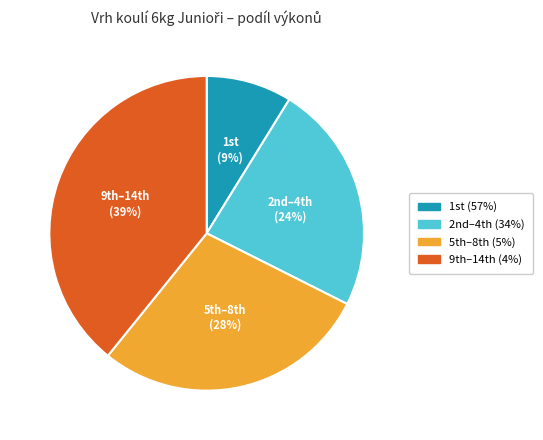

To the nearest percent, what is the difference between the largest and smallest slice percentages?

30%